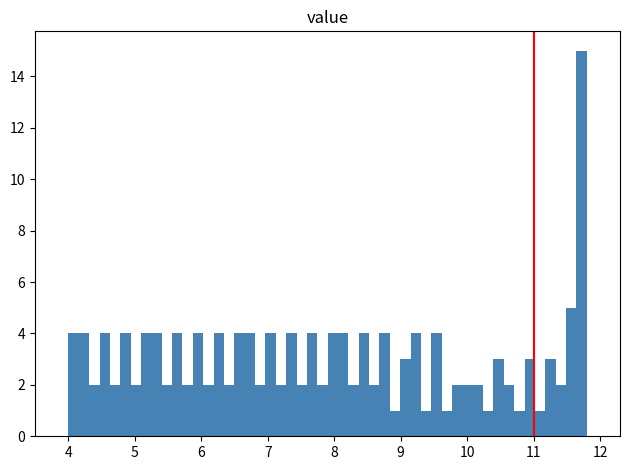

Around what value on the x-axis is the tallest bar? Give the approximate position of its centre, as read against the axis.

11.7